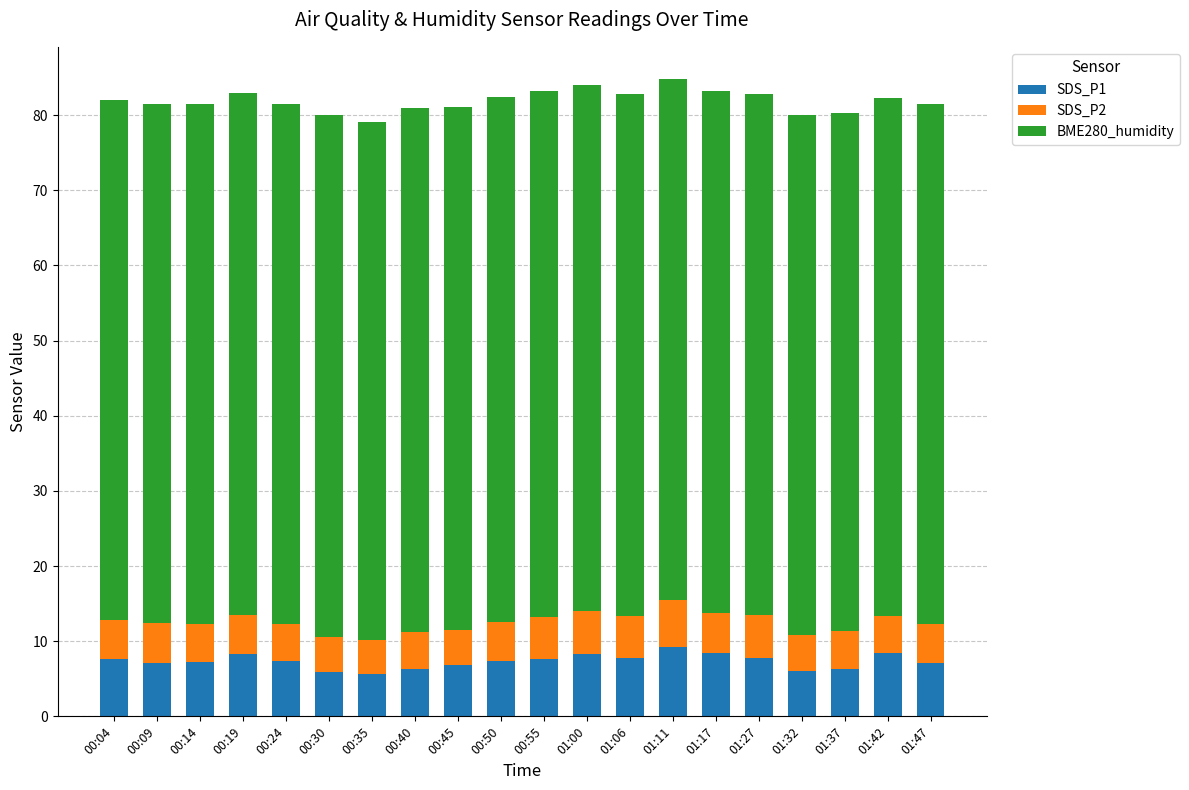

What is the difference between the maximum and minimum values in the SDS_P1 series?

3.7